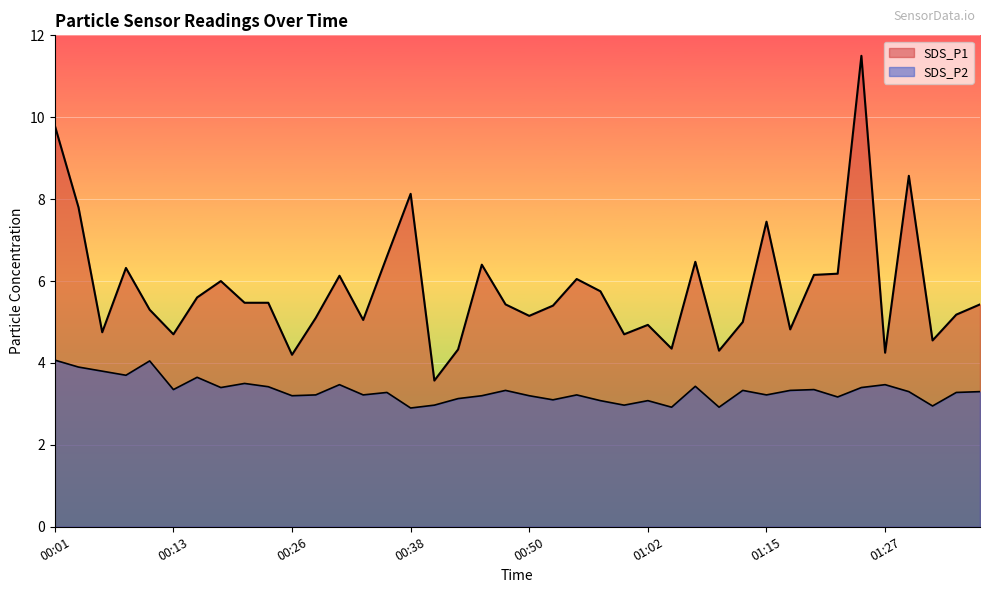

What is the difference between the maximum and minimum values in the SDS_P2 series?

1.2